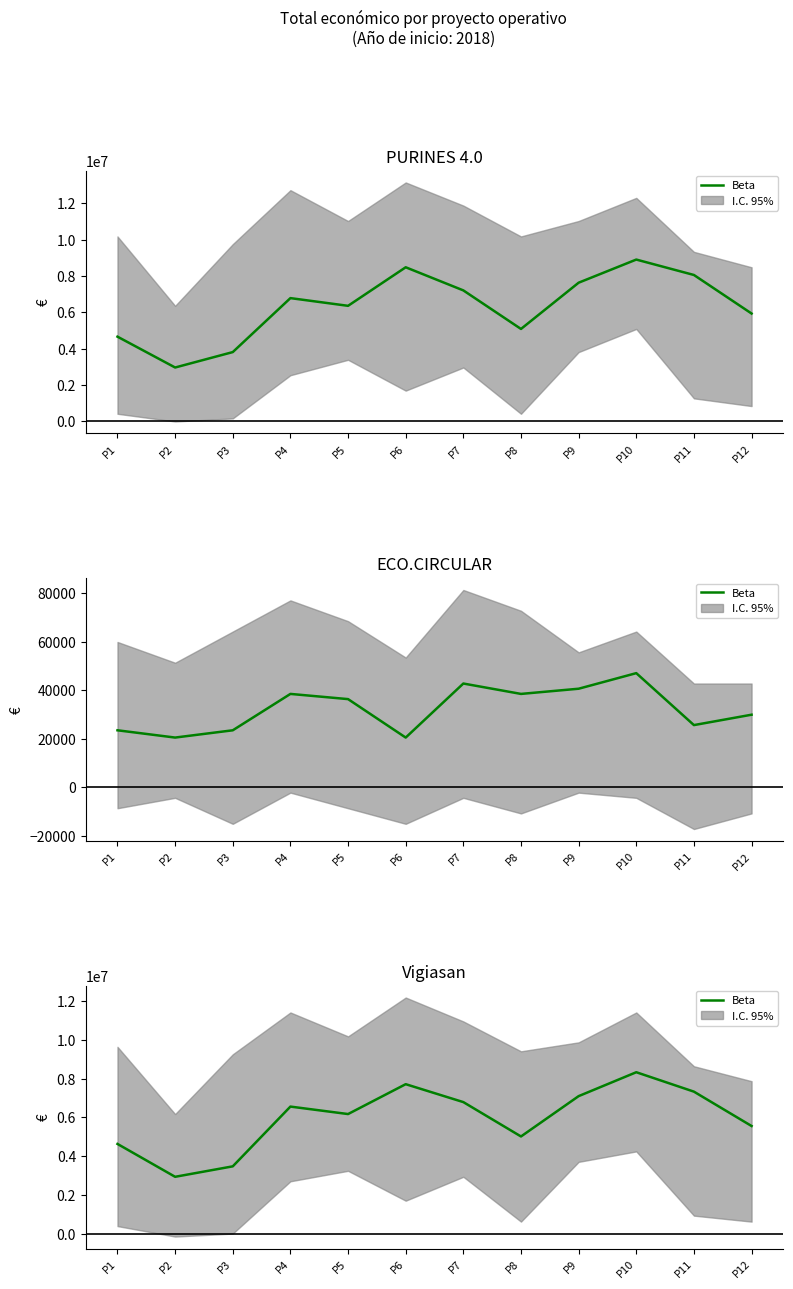

Rank the categories by value from highest to lowest.

P10, P6, P11, P9, P7, P4, P5, P12, P8, P1, P3, P2